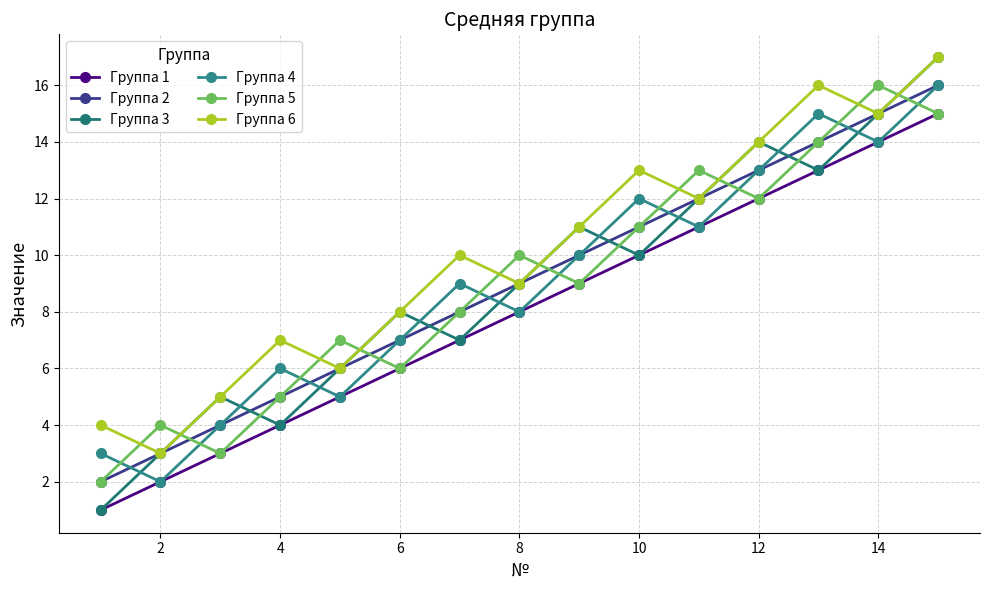

At which label does Группа 6 reach its minimum?

2